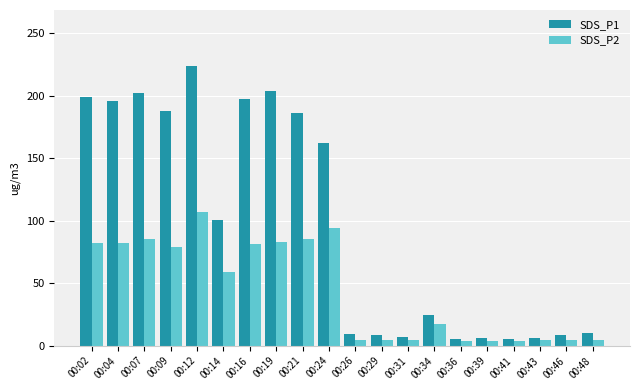

What is the lowest value of the SDS_P2 series?

3.4